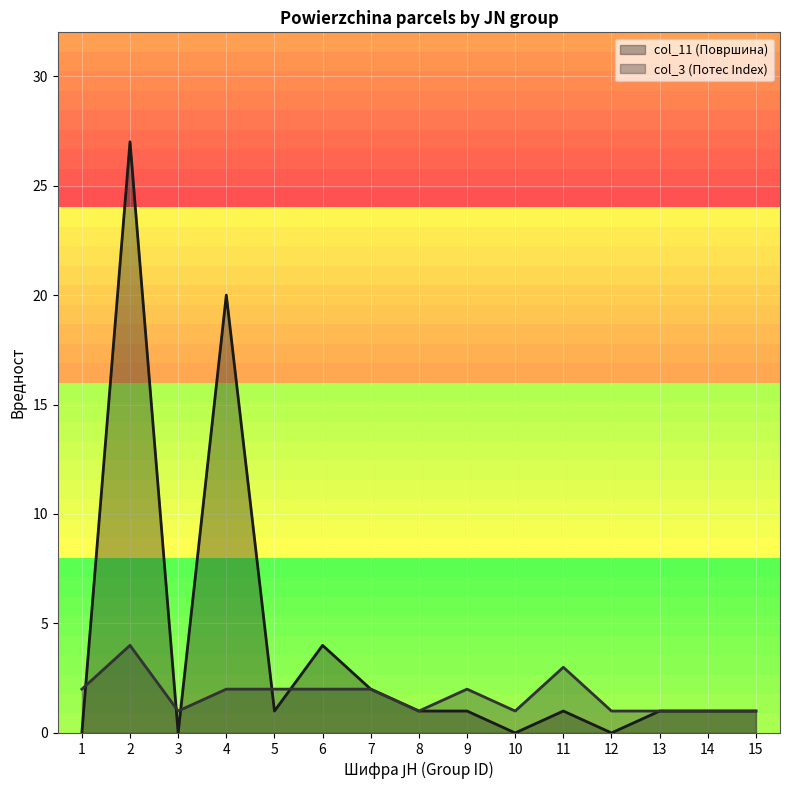

Where is the first local maximum for col_3 (Потес Index)?

2